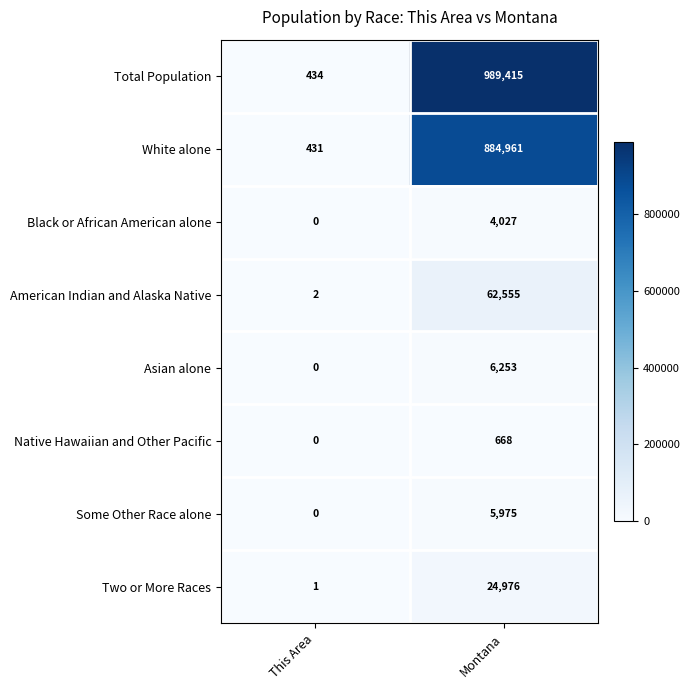

What is the difference between the highest and lowest values at Montana?

988747